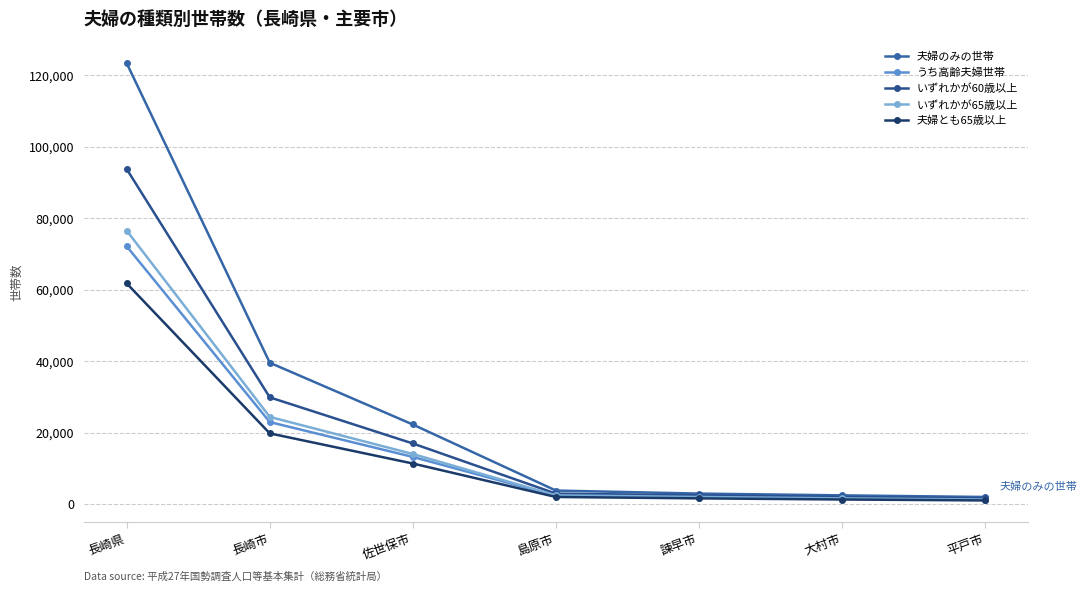

Which series changed the most between 島原市 and 諫早市?

夫婦のみの世帯